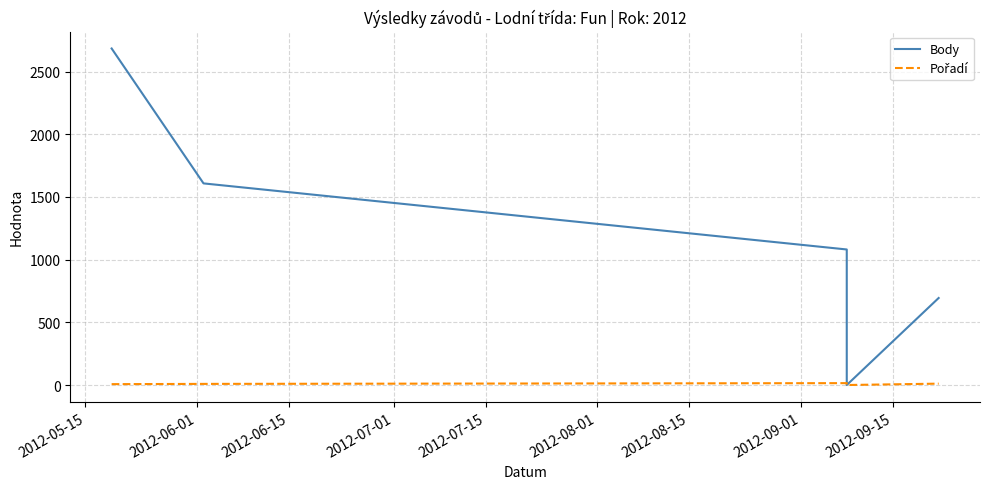

How many series are shown in this chart?

2